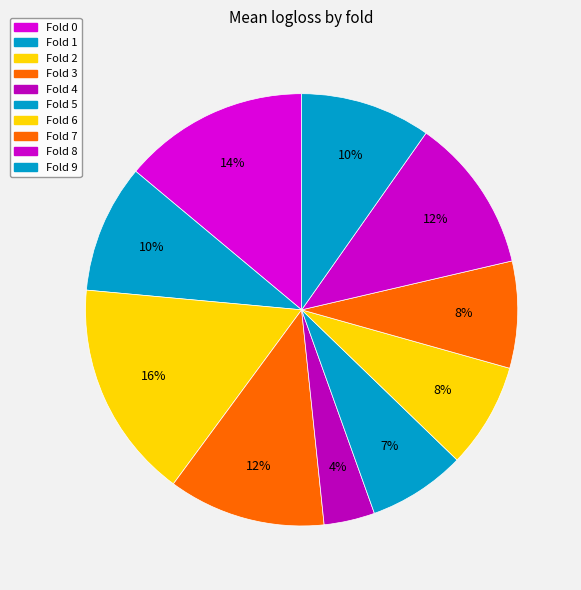

Count the number of slices in the pie.

10